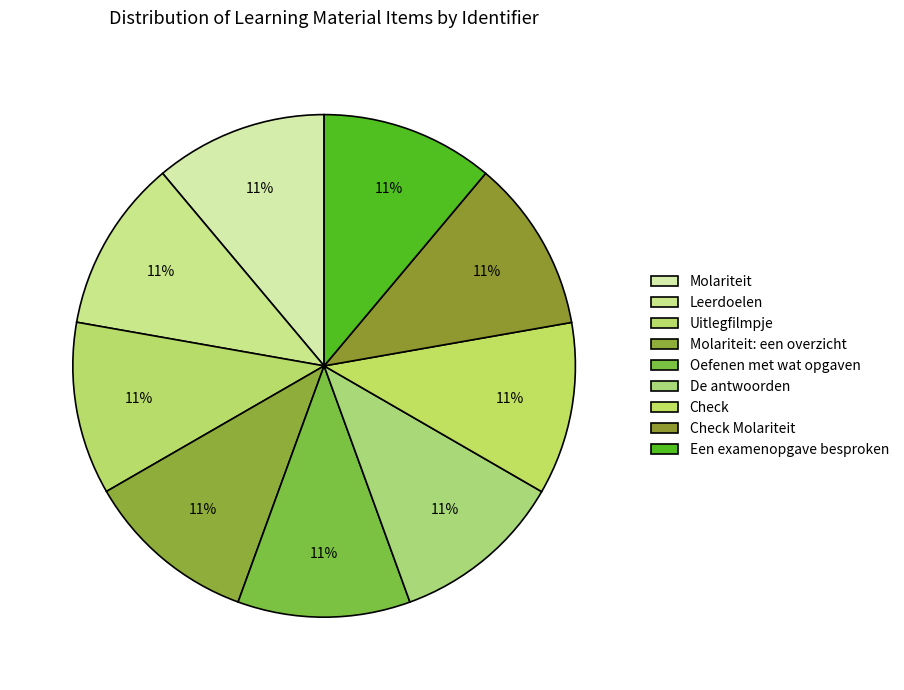

Is there any slice that represents more than half of the pie?

No